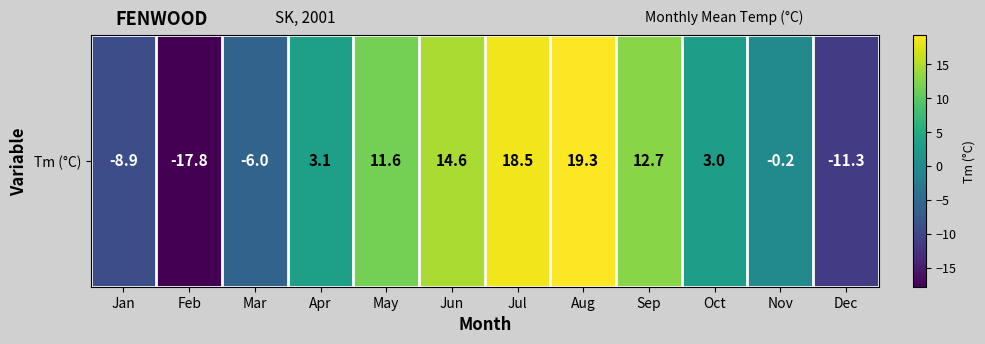

What is the difference between the maximum and minimum values?

37.1